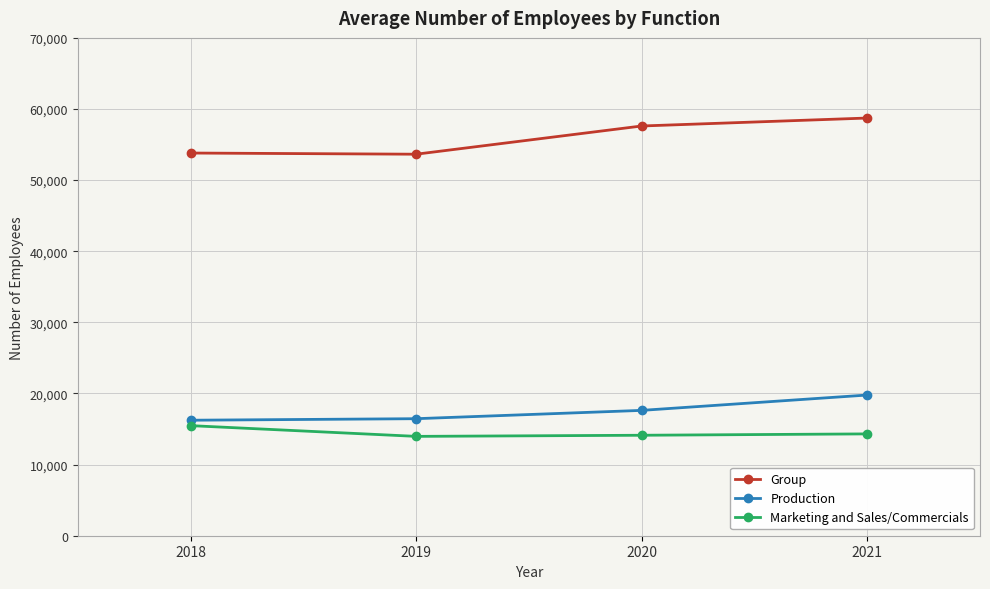

How many data points does each series have?

4